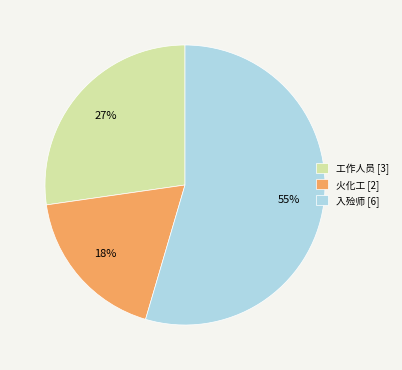

True or false: 火化工 accounts for 18% of the total.

True